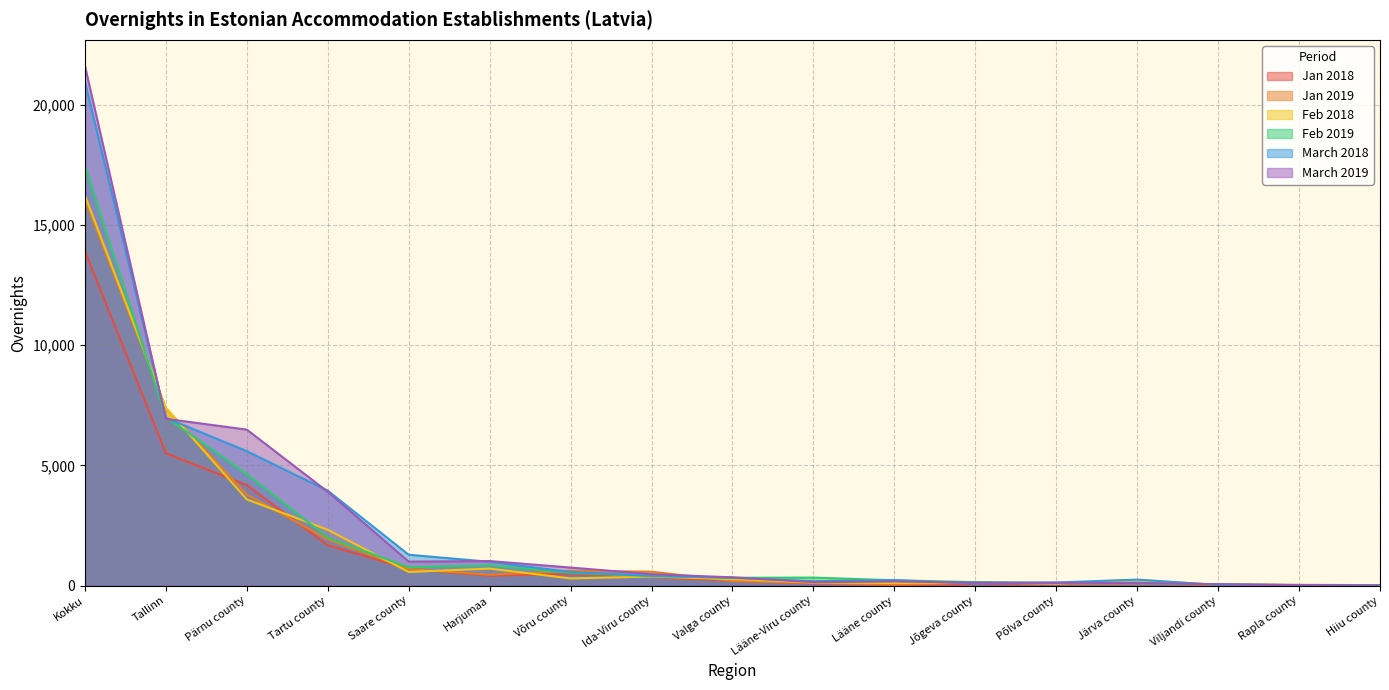

How many distinct data groups are displayed?

6